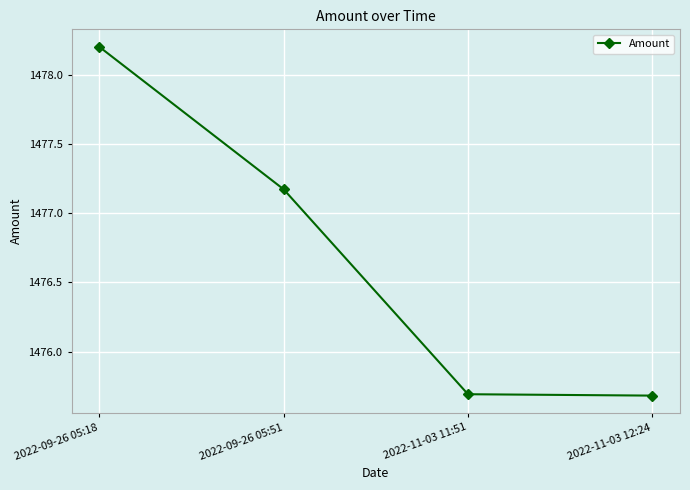

True or false: the data has more than 1 interior local peaks.

False